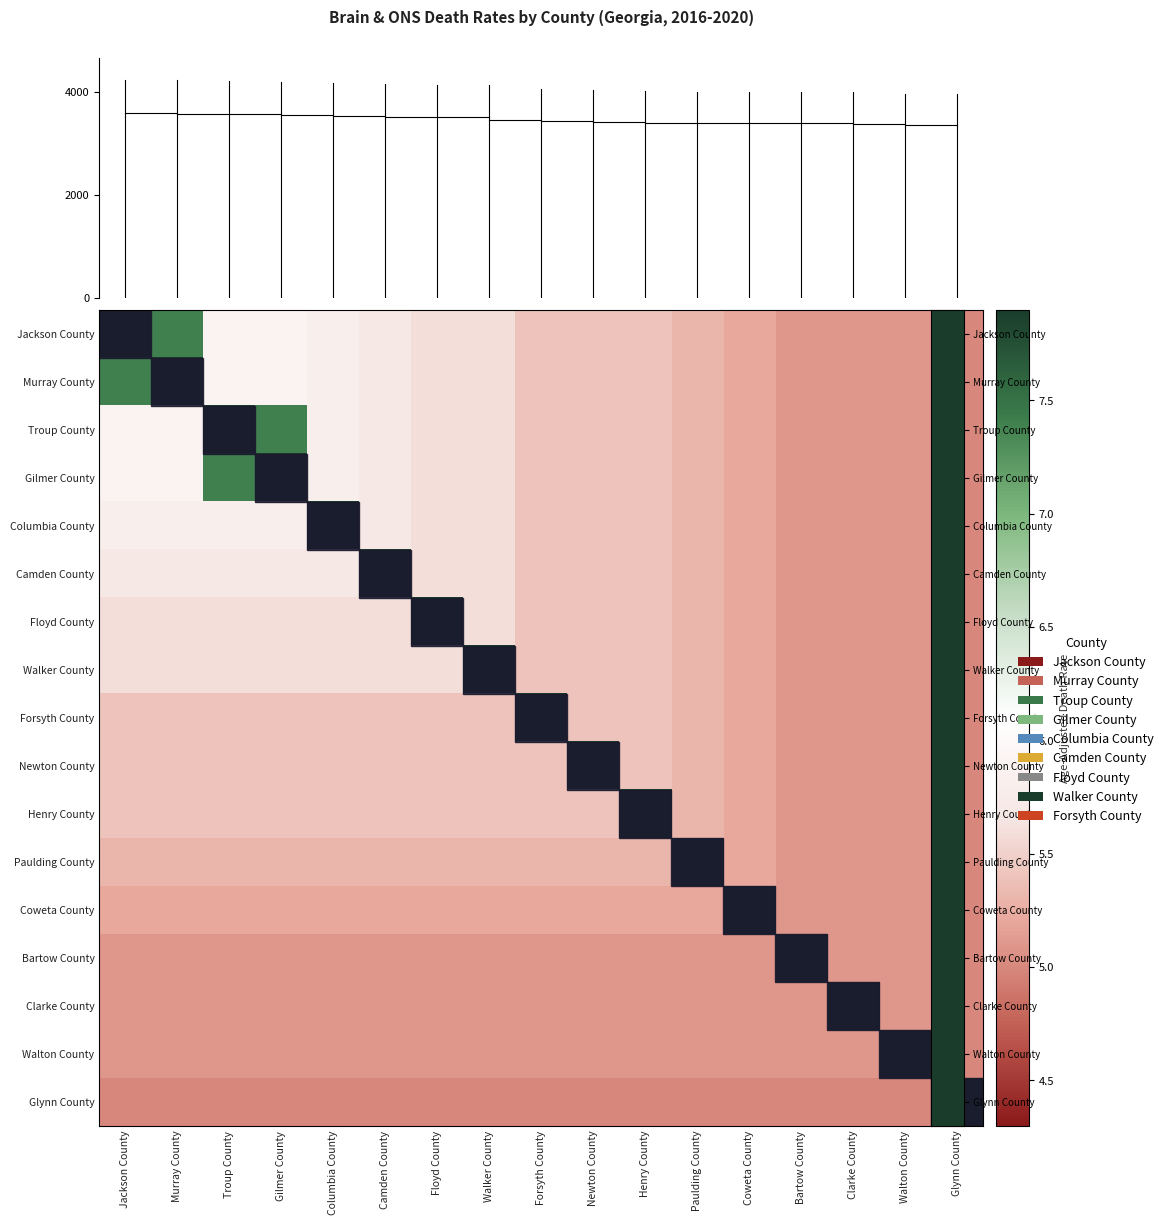

Rank the series at Paulding County from highest to lowest value.

Paulding County, Jackson County, Murray County, Troup County, Gilmer County, Columbia County, Camden County, Floyd County, Walker County, Forsyth County, Newton County, Henry County, Coweta County, Bartow County, Clarke County, Walton County, Glynn County